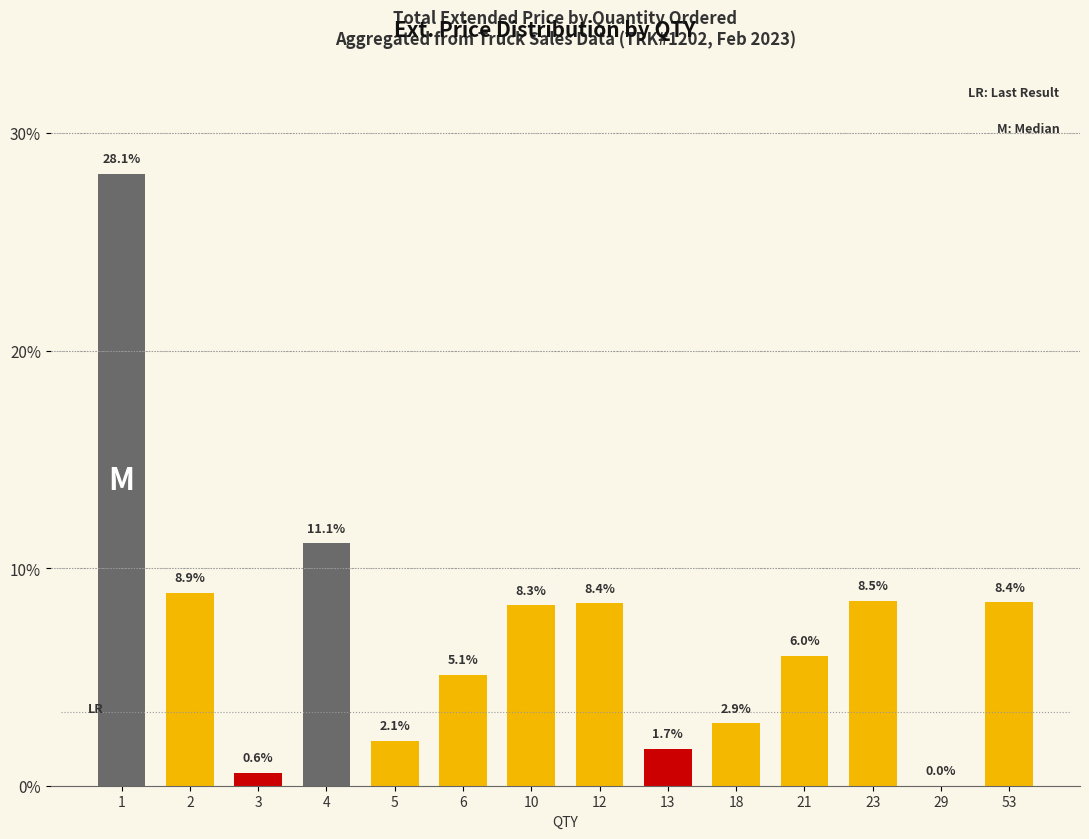

How many distinct data groups are displayed?

1